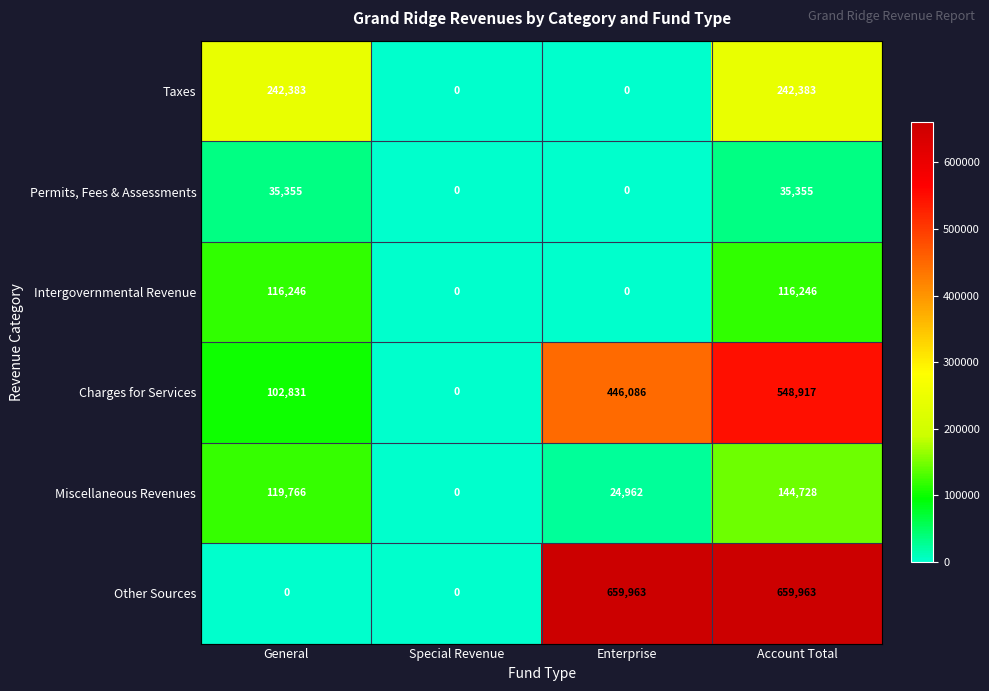

What is the difference between the maximum and minimum values in the Permits, Fees & Assessments series?

35355